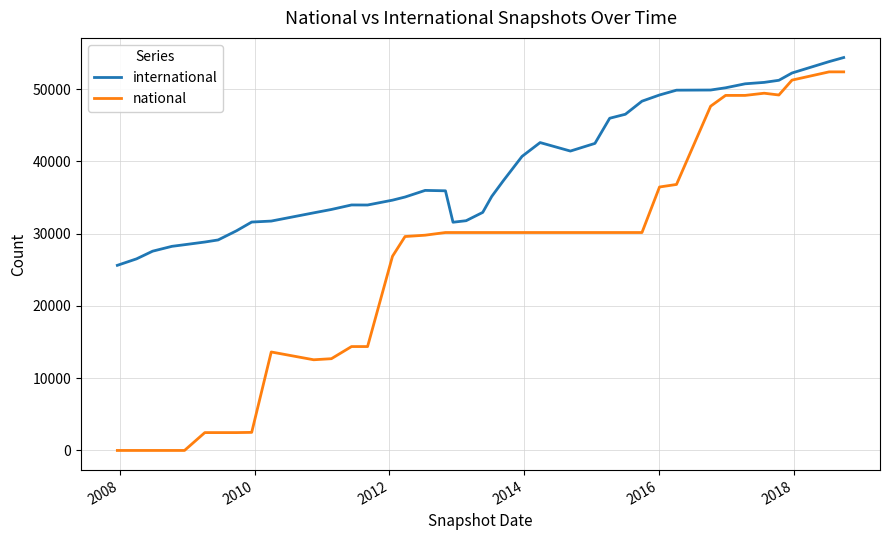

True or false: national and international cross at least once.

False